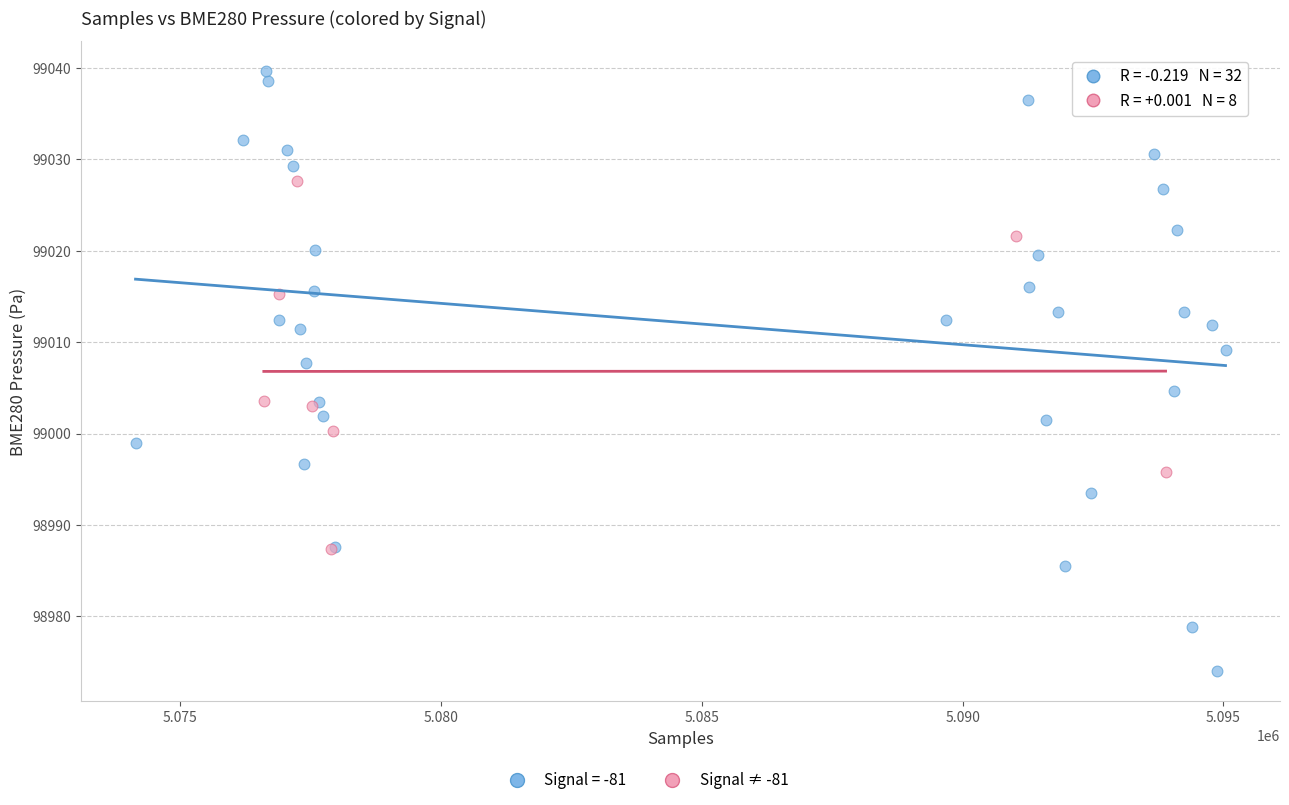

Which series has the widest spread of Y values?

Signal = -81